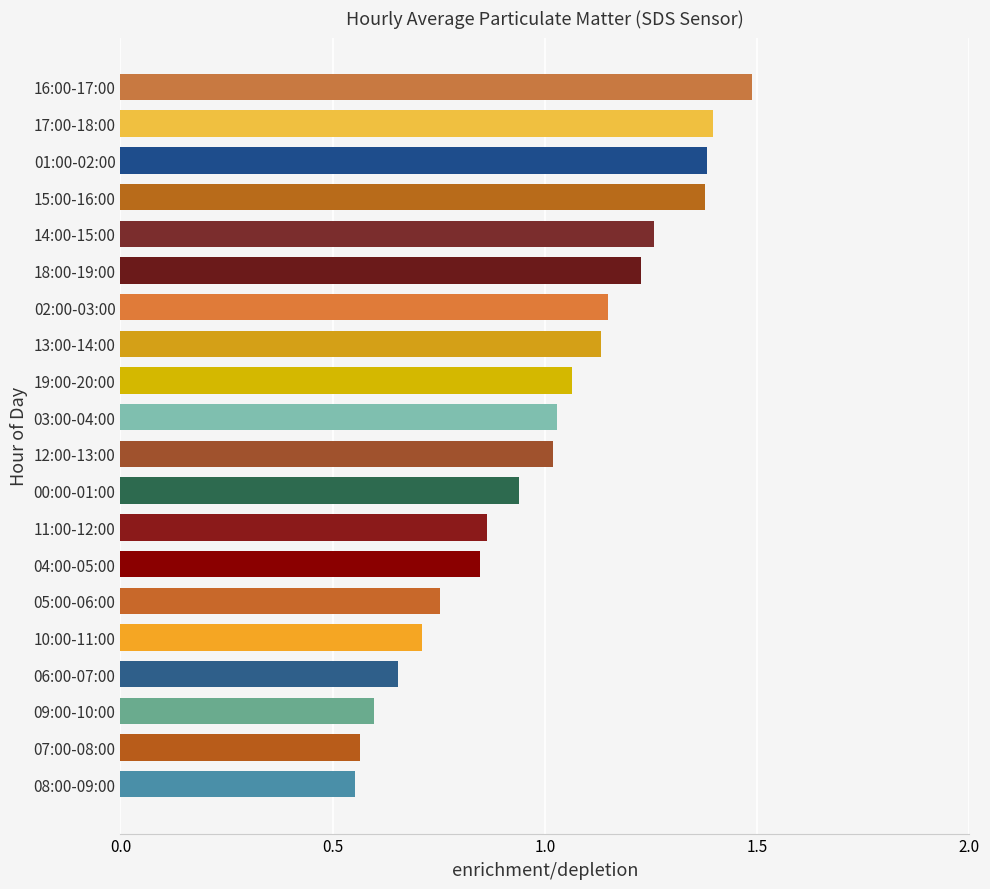

What is the label of the 13th bar from the bottom?

13:00-14:00